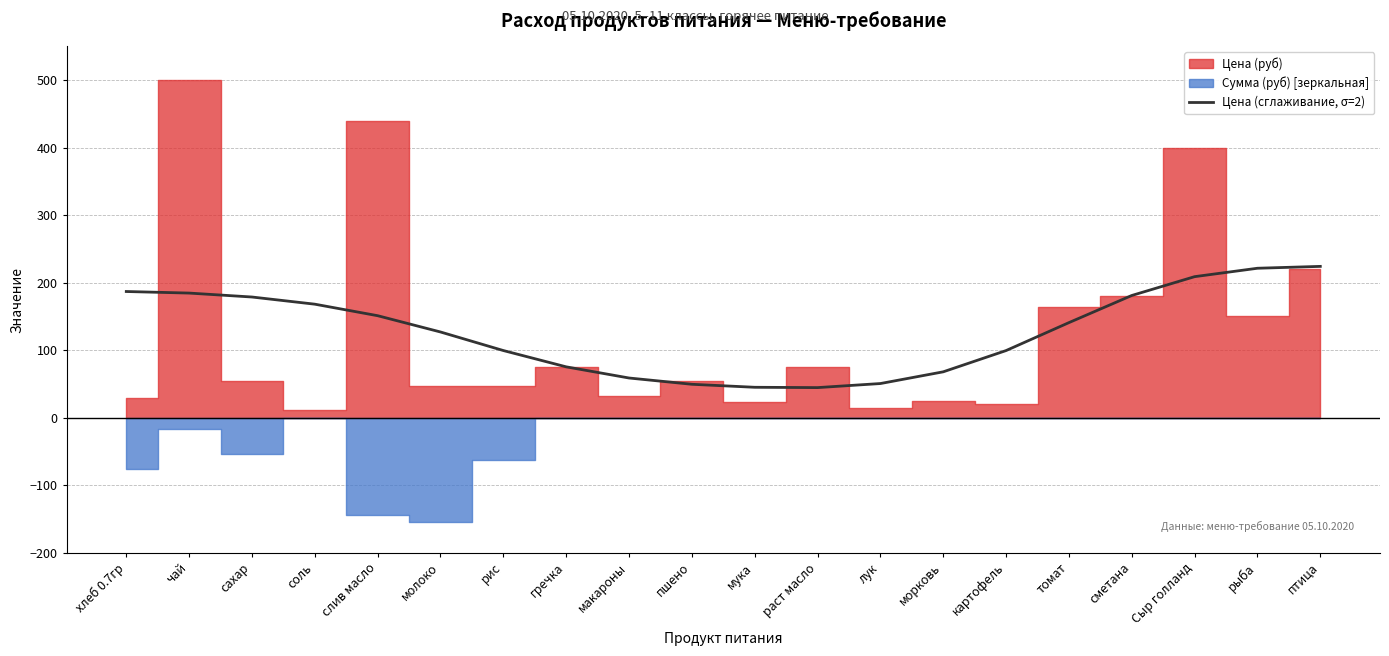

Count the number of categories in the chart.

20